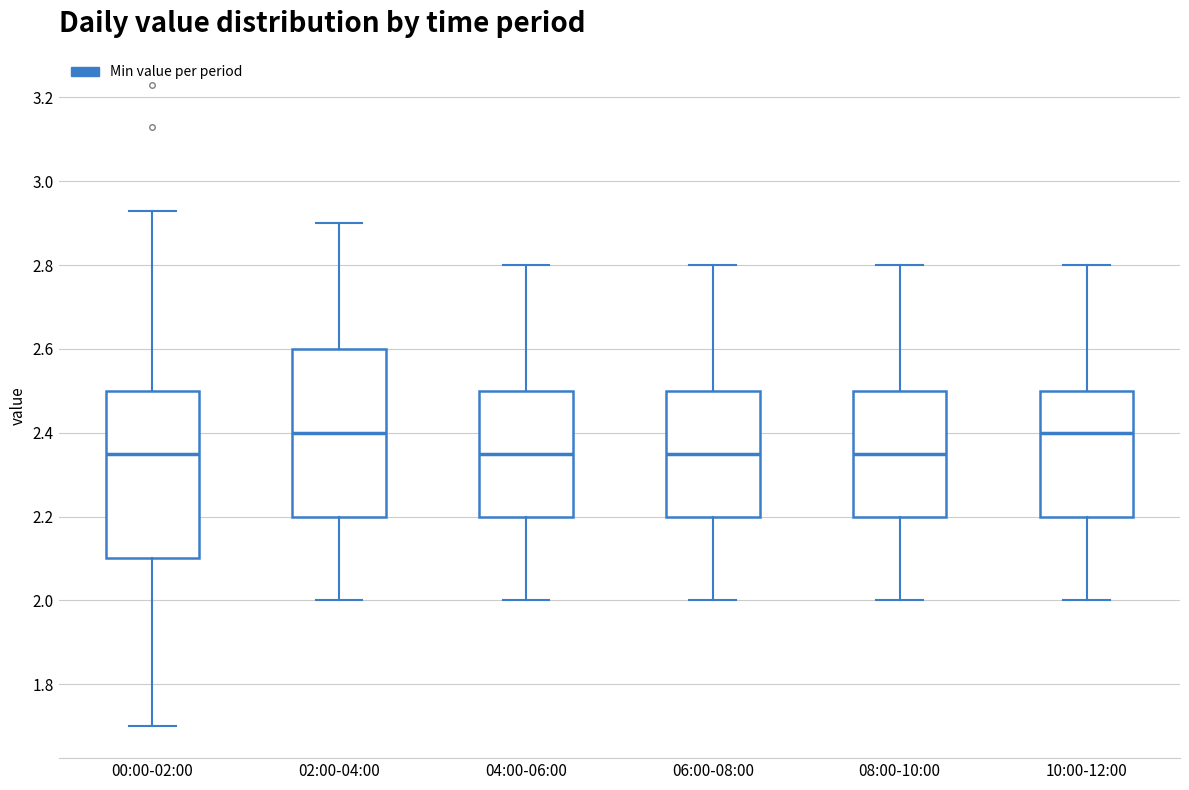

Reading left to right, transcribe this box plot: for each box, give where its median line is, the range the box spans, and where its two whiskers end, as read against the y-axis. The values are not printed on the chart, so give them approximately, as read against the axis.

00:00-02:00: median 2.36, box 2.10 to 2.50, whiskers 1.70 to 2.94
02:00-04:00: median 2.40, box 2.20 to 2.60, whiskers 2.00 to 2.90
04:00-06:00: median 2.36, box 2.20 to 2.50, whiskers 2.00 to 2.80
06:00-08:00: median 2.36, box 2.20 to 2.50, whiskers 2.00 to 2.80
08:00-10:00: median 2.36, box 2.20 to 2.50, whiskers 2.00 to 2.80
10:00-12:00: median 2.40, box 2.20 to 2.50, whiskers 2.00 to 2.80